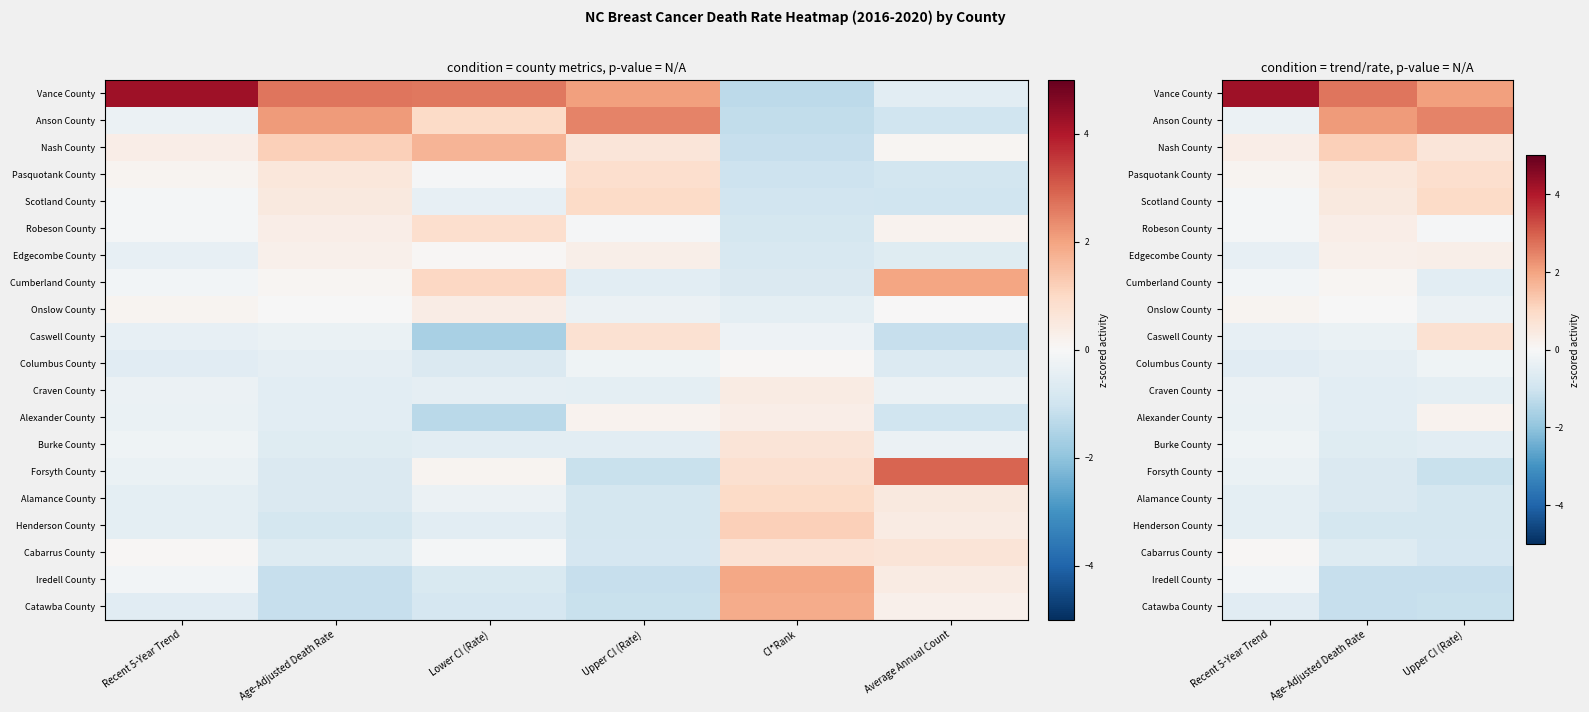

At how many categories does at least one series exceed 0?

3